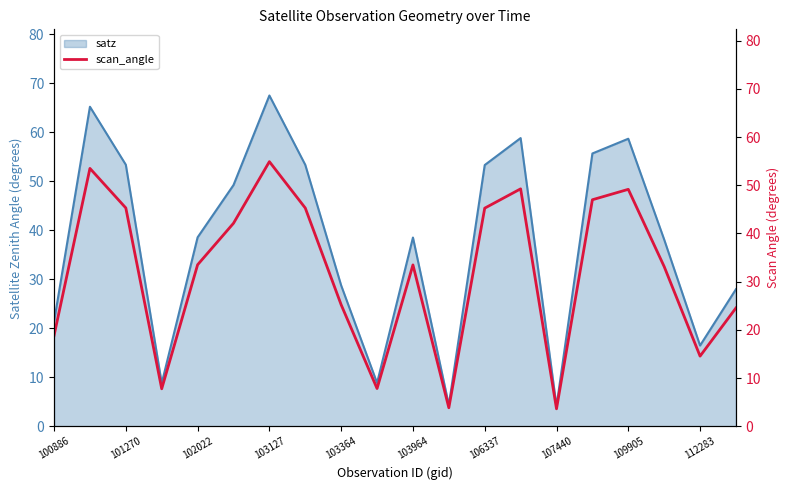

Reading left to right, extract all data points from this chart.

18.8	53.5	45.3	7.8	33.5	42.1	54.9	45.3	25.2	7.8	33.5	3.8	45.2	49.2	3.6	47.0	49.1	33.1	14.6	24.5